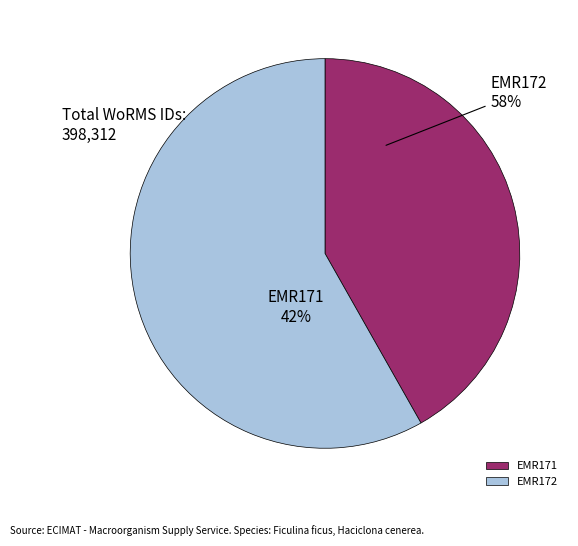

How many segments does this pie chart have?

2